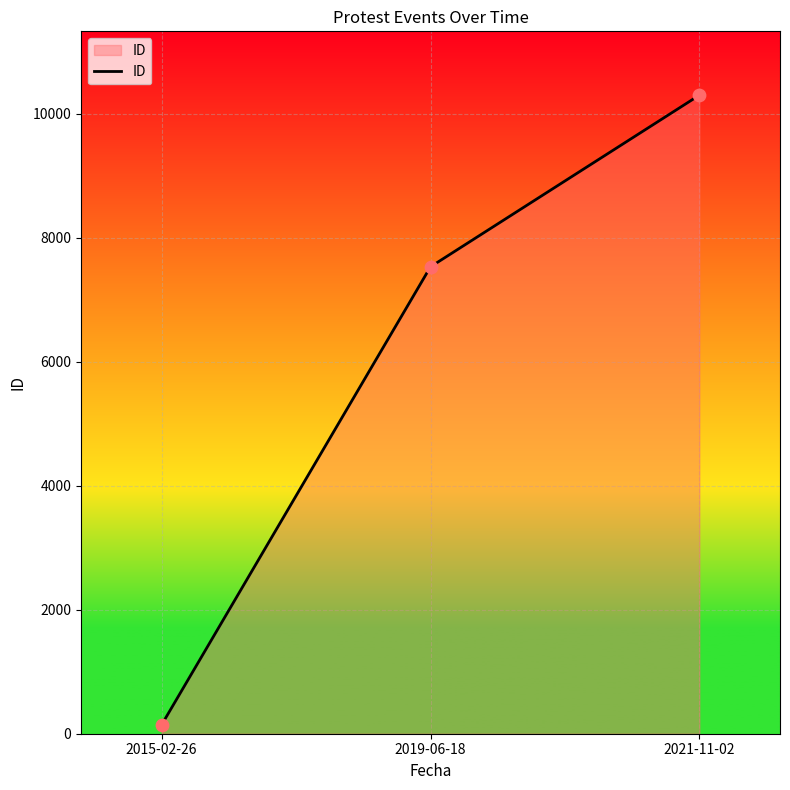

Between 2015-02-26 and 2021-11-02, which is larger?

2021-11-02